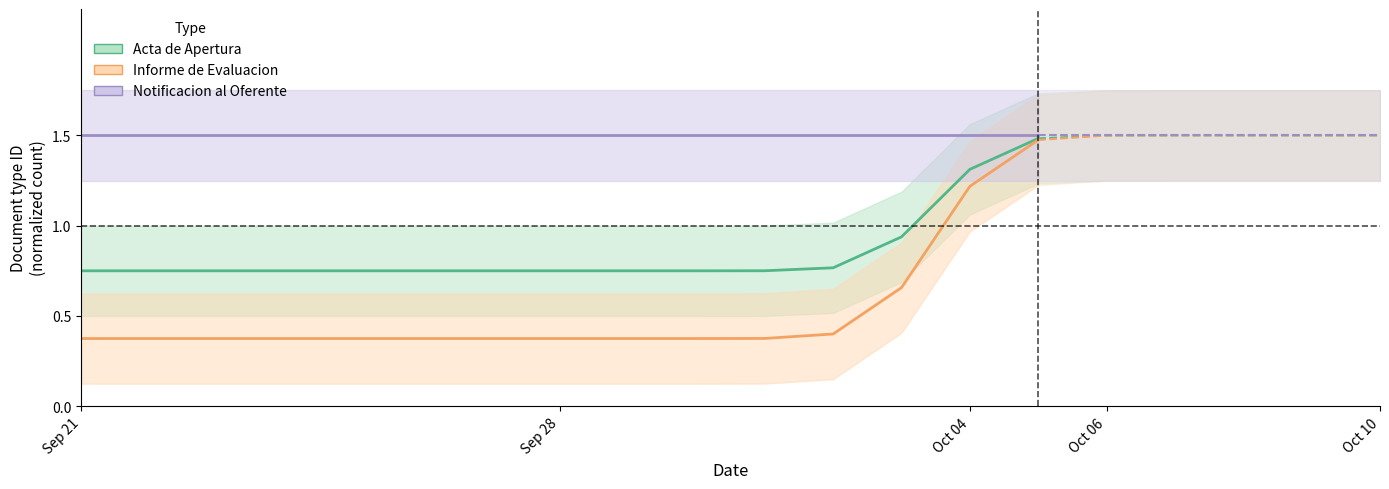

Is this an area chart (filled region under the line)?

No